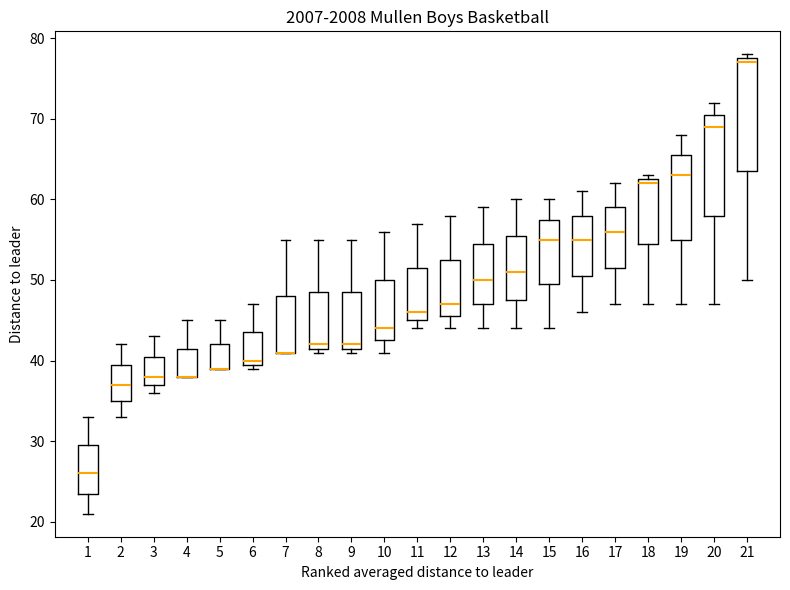

Reading left to right, transcribe this box plot: for each box, give where its median line is, the range the box spans, and where its two whiskers end, as read against the y-axis. The values are not printed on the chart, so give them approximately, as read against the axis.

1: median 26, box 24 to 30, whiskers 21 to 33
2: median 37, box 35 to 40, whiskers 33 to 42
3: median 38, box 37 to 41, whiskers 36 to 43
4: median 38 (drawn on the box's lower edge), box 38 to 42, whiskers 38 to 45
5: median 39 (drawn on the box's lower edge), box 39 to 42, whiskers 39 to 45
6: median 40 (just above the box's lower edge), box 40 to 44, whiskers 39 to 47
7: median 41 (drawn on the box's lower edge), box 41 to 48, whiskers 41 to 55
8: median 42 (just above the box's lower edge), box 42 to 49, whiskers 41 to 55
9: median 42 (just above the box's lower edge), box 42 to 49, whiskers 41 to 55
10: median 44, box 43 to 50, whiskers 41 to 56
11: median 46, box 45 to 52, whiskers 44 to 57
12: median 47, box 46 to 53, whiskers 44 to 58
13: median 50, box 47 to 55, whiskers 44 to 59
14: median 51, box 48 to 56, whiskers 44 to 60
15: median 55, box 50 to 58, whiskers 44 to 60
16: median 55, box 51 to 58, whiskers 46 to 61
17: median 56, box 52 to 59, whiskers 47 to 62
18: median 62, box 55 to 63, whiskers 47 to 63 (just above the box's upper edge)
19: median 63, box 55 to 66, whiskers 47 to 68
20: median 69, box 58 to 71, whiskers 47 to 72
21: median 77, box 64 to 78, whiskers 50 to 78 (just above the box's upper edge)